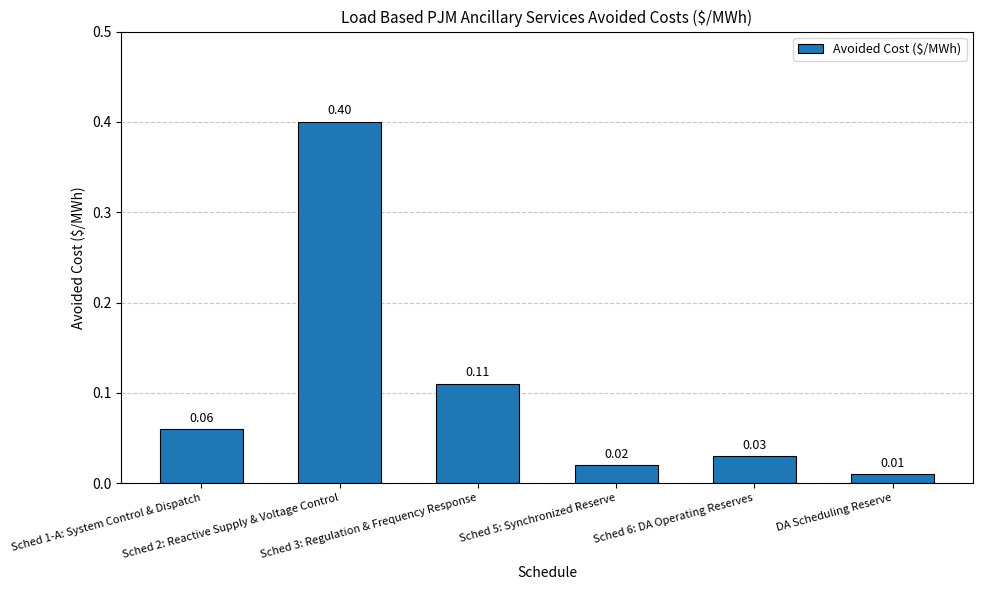

What is the difference between the maximum and minimum values?

0.4